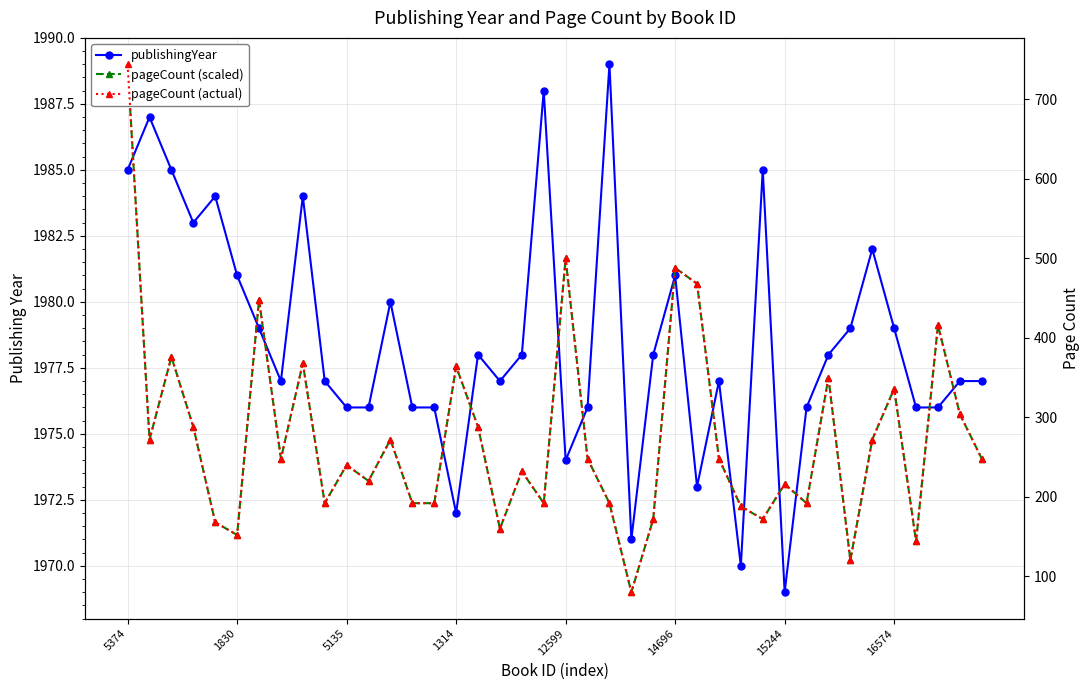

What are all the series names shown in the legend?

publishingYear, pageCount (scaled), pageCount (actual)